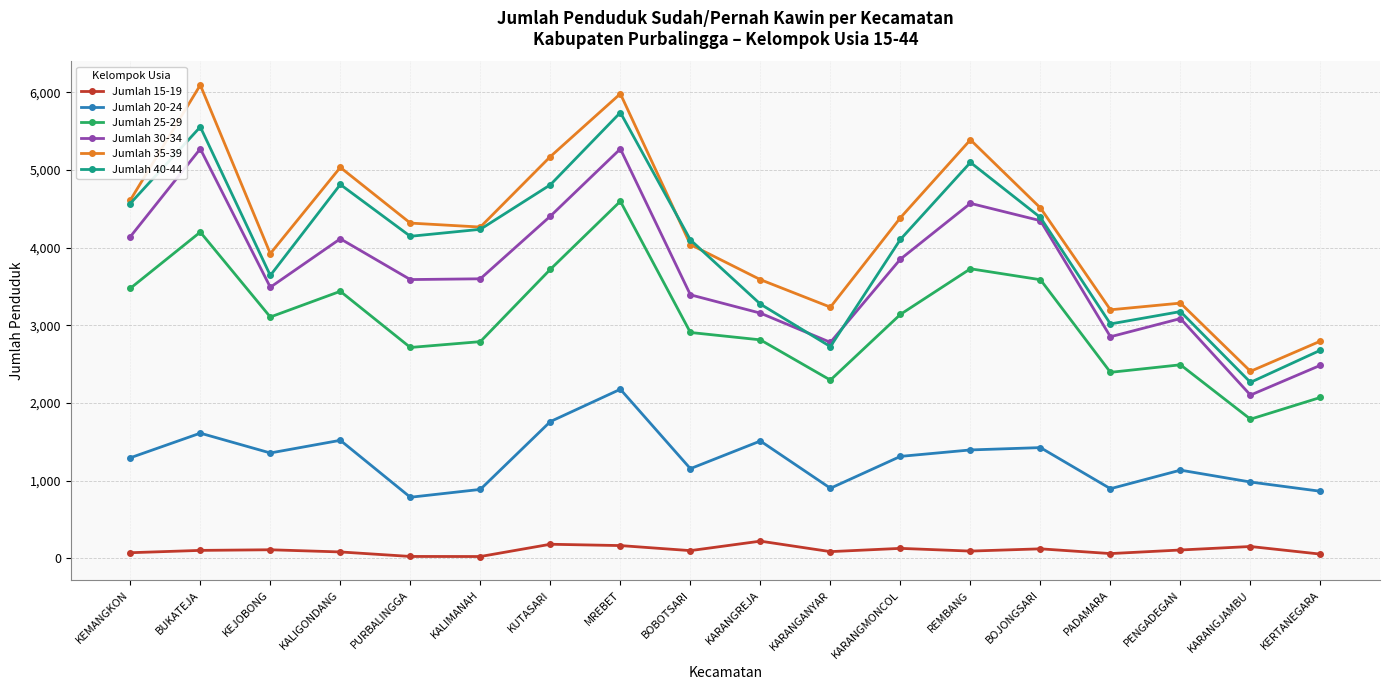

What is the label of the 11th point from the right?

MREBET